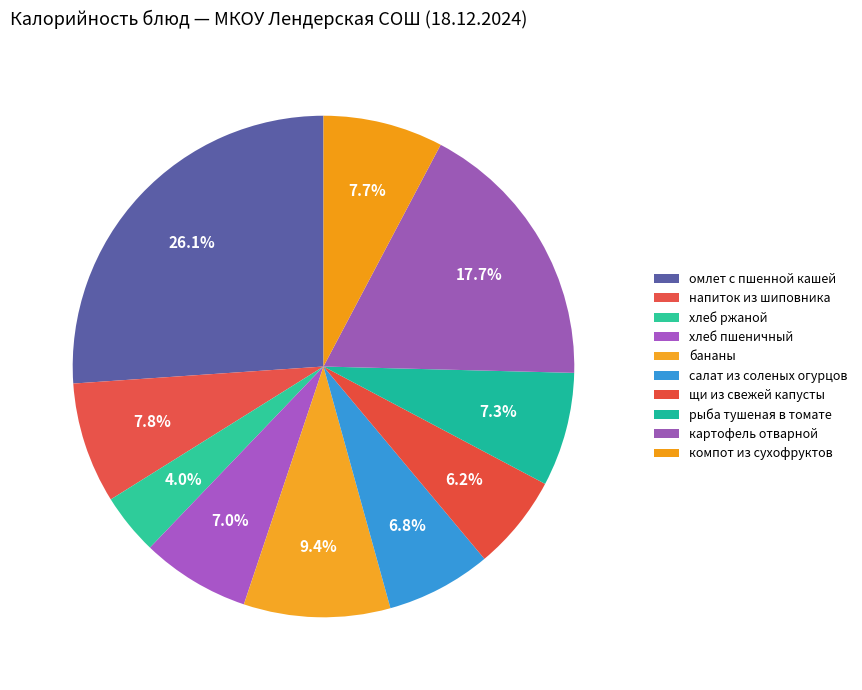

Which slice is the largest?

омлет с пшенной кашей